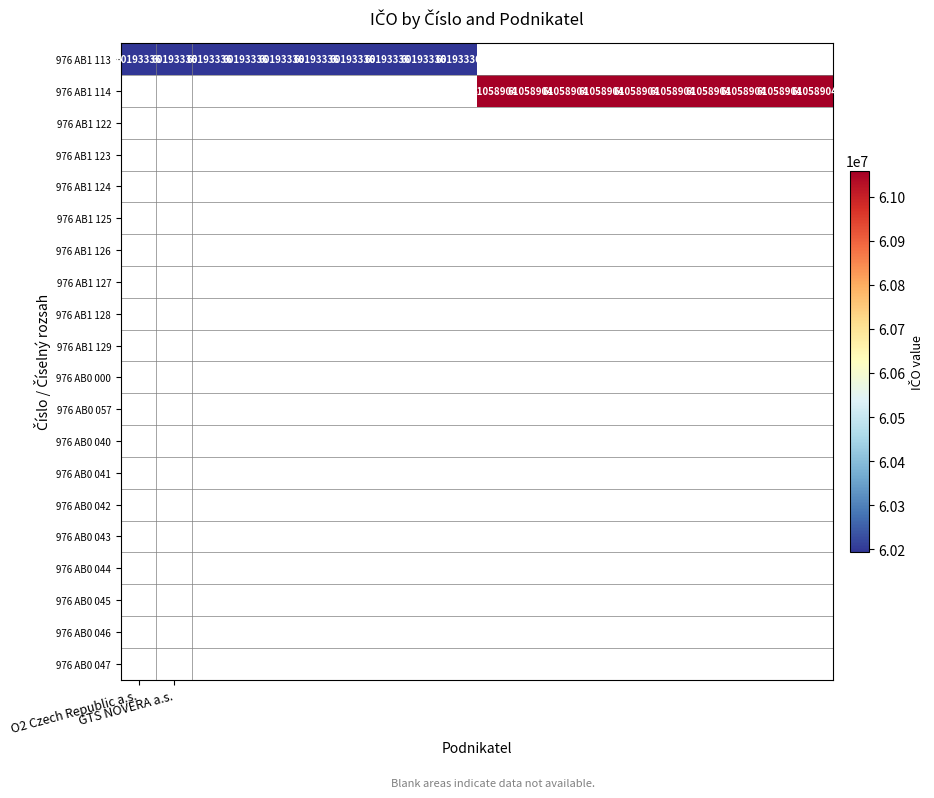

What is the maximum value for 976 AB1 113?

60193336.0